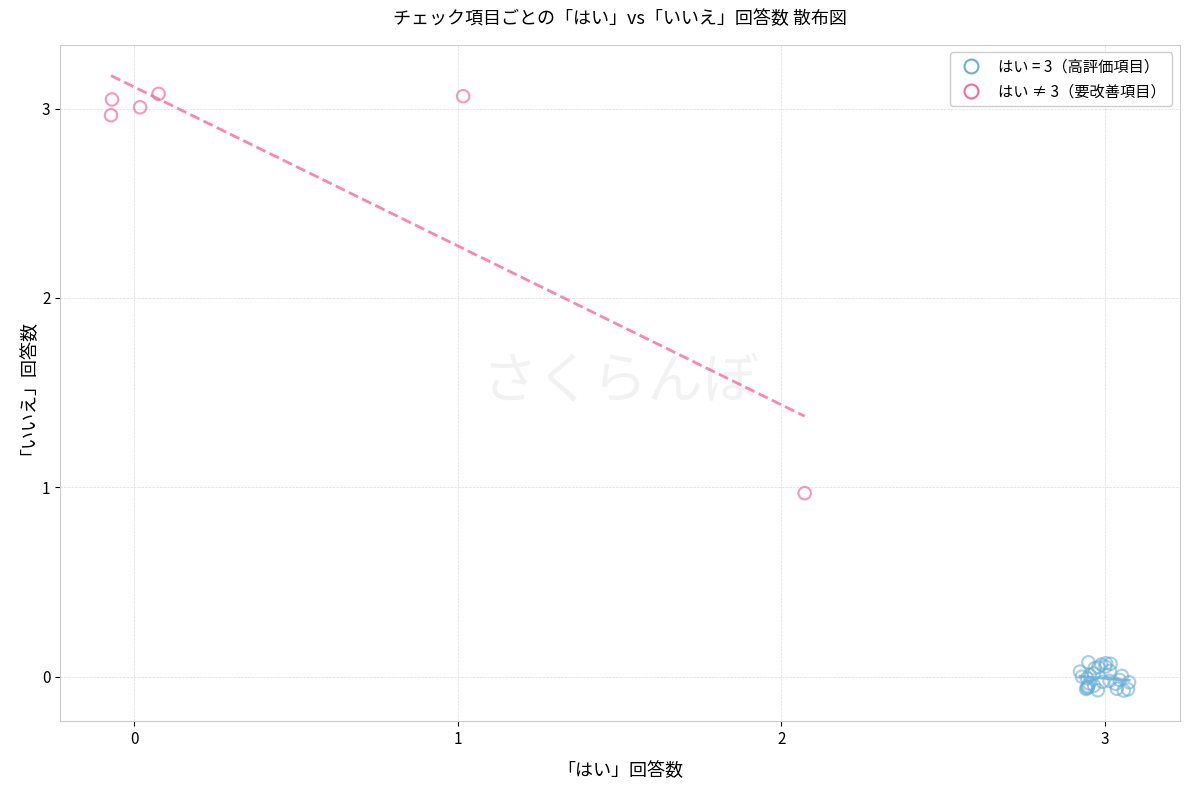

Which series has the widest spread of Y values?

はい ≠ 3（要改善項目）